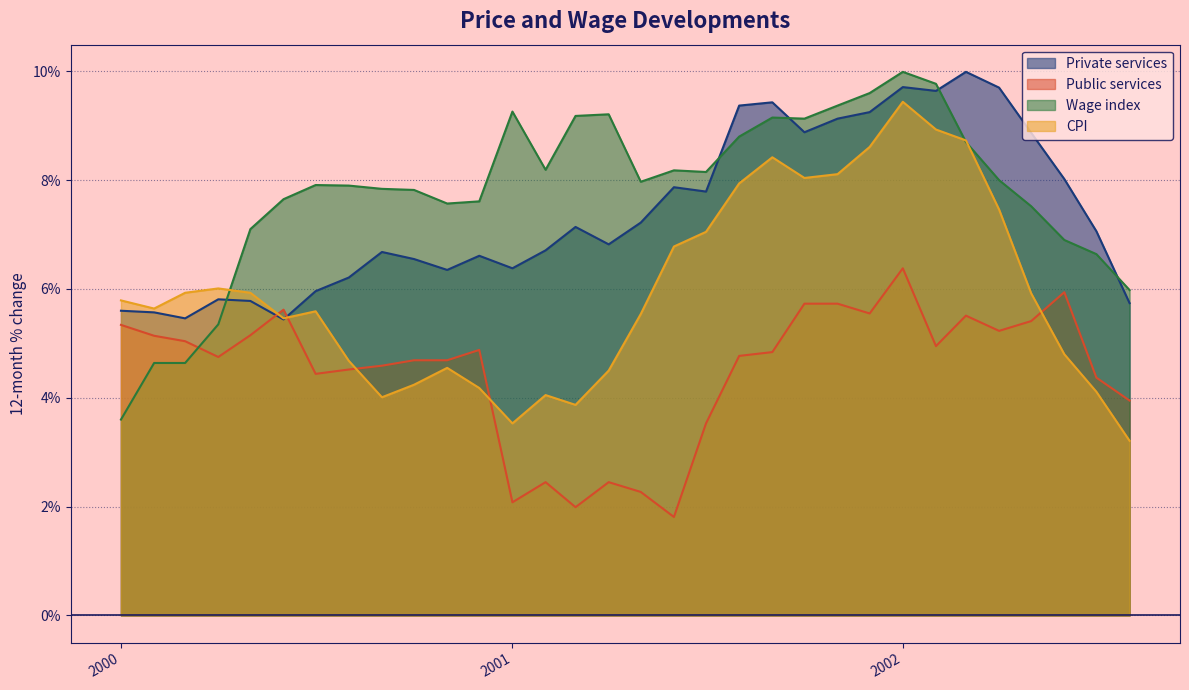

At which category is the sum across all series the highest?

2002